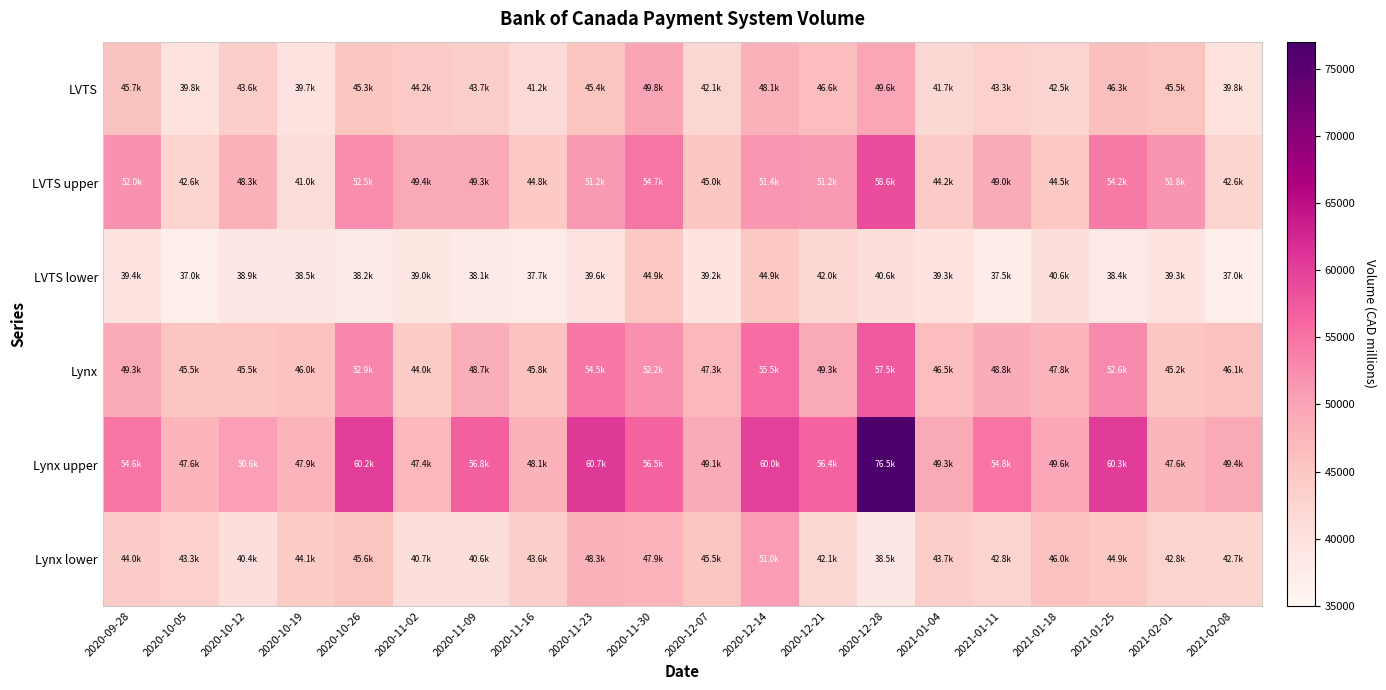

Which has a higher value, 2020-12-14 or 2020-10-19?

2020-12-14